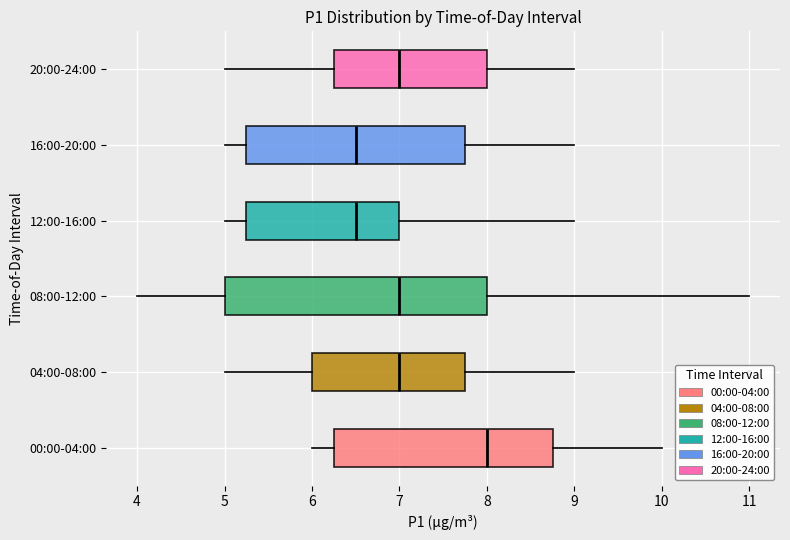

Reading bottom to top, transcribe this box plot: for each box, give where its median line is, the range the box spans, and where its two whiskers end, as read against the x-axis. The values are not printed on the chart, so give them approximately, as read against the axis.

00:00-04:00: median 8.0, box 6.3 to 8.8, whiskers 6.0 to 10.0
04:00-08:00: median 7.0, box 6.0 to 7.8, whiskers 5.0 to 9.0
08:00-12:00: median 7.0, box 5.0 to 8.0, whiskers 4.0 to 11.0
12:00-16:00: median 6.5, box 5.3 to 7.0, whiskers 5.0 to 9.0
16:00-20:00: median 6.5, box 5.3 to 7.8, whiskers 5.0 to 9.0
20:00-24:00: median 7.0, box 6.3 to 8.0, whiskers 5.0 to 9.0